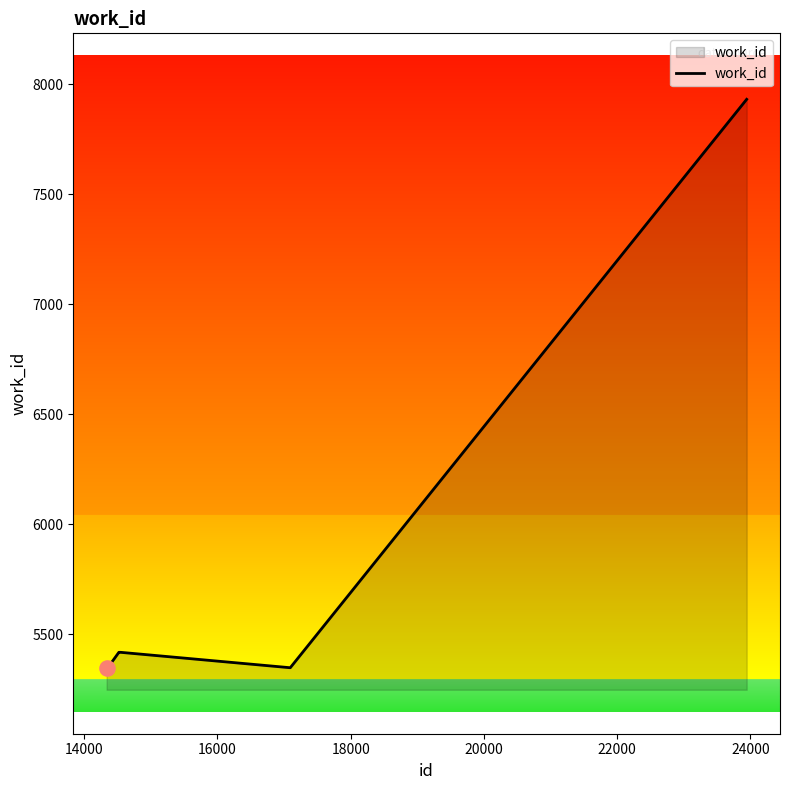

What is the minimum value shown in the chart?

5348